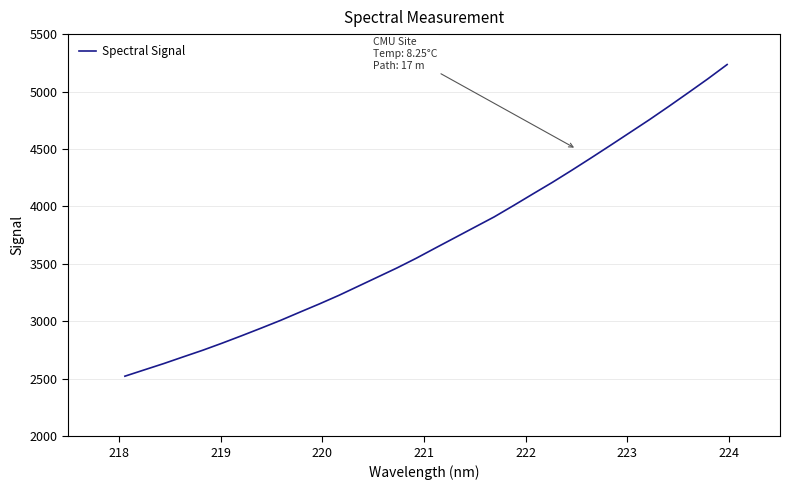

True or false: there are more than 0 points higher than both neighbors.

False